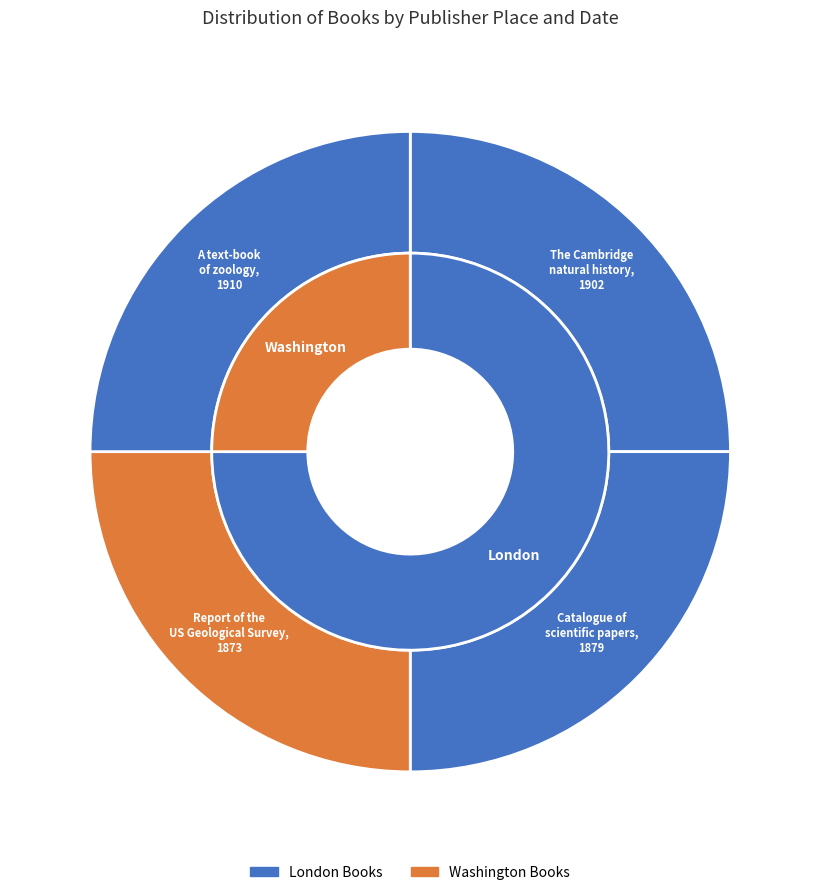

Which category has the smallest portion of the pie?

Report of the United States Geological Survey